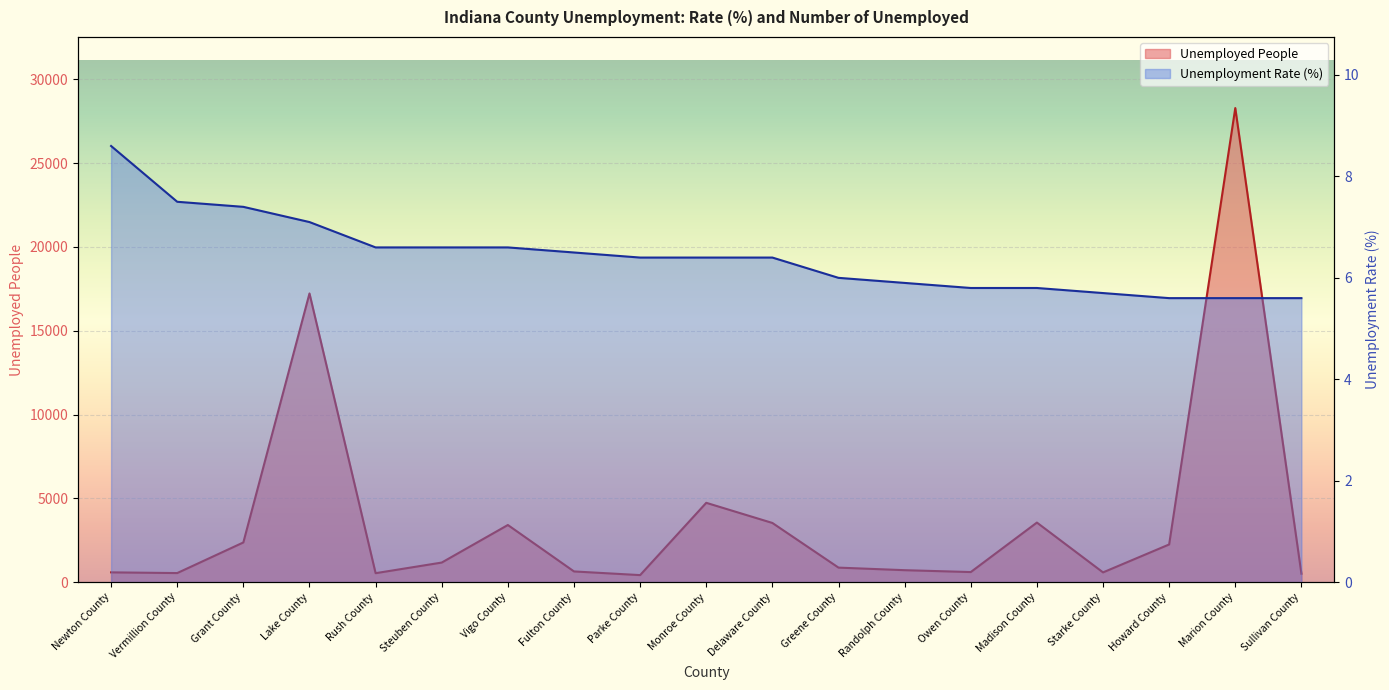

What position from the left is Owen County?

14